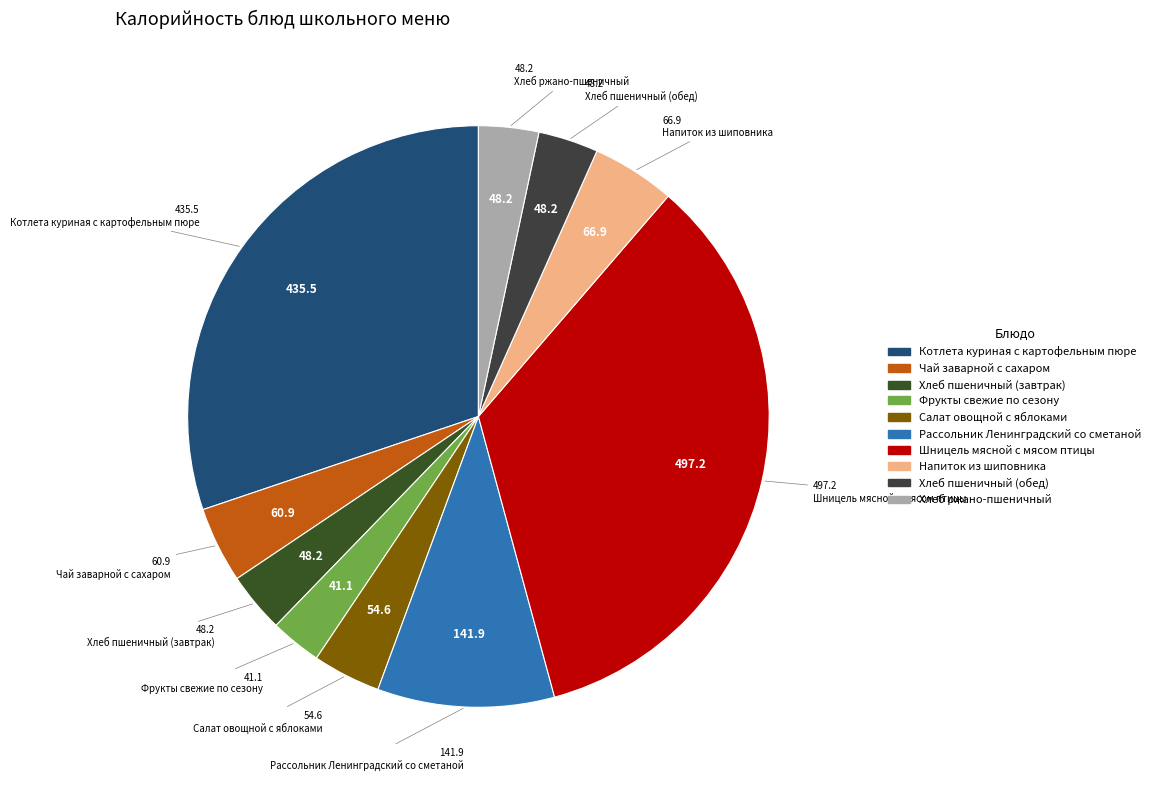

How many segments does this pie chart have?

10